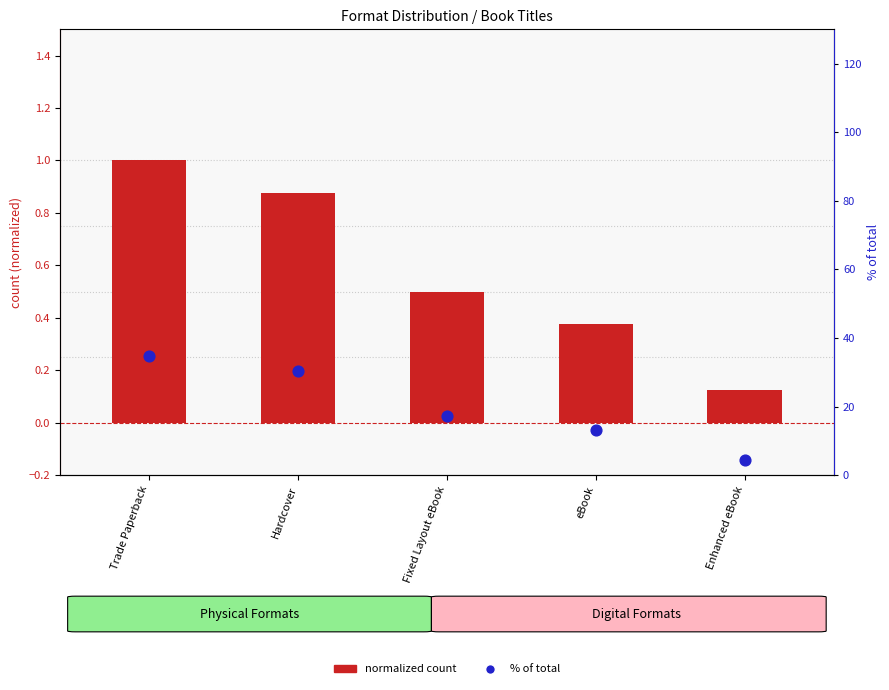

Which series has the widest spread of Y values?

% of total